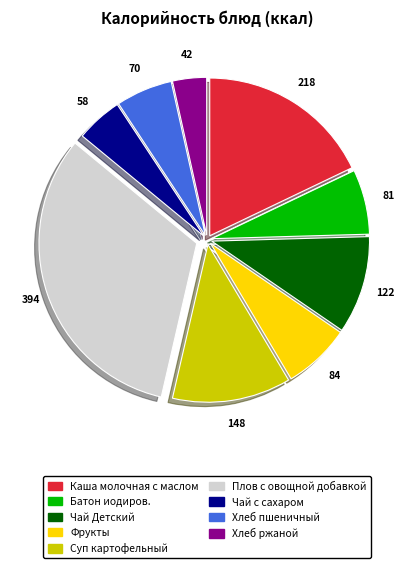

How many slices are in this pie chart?

9